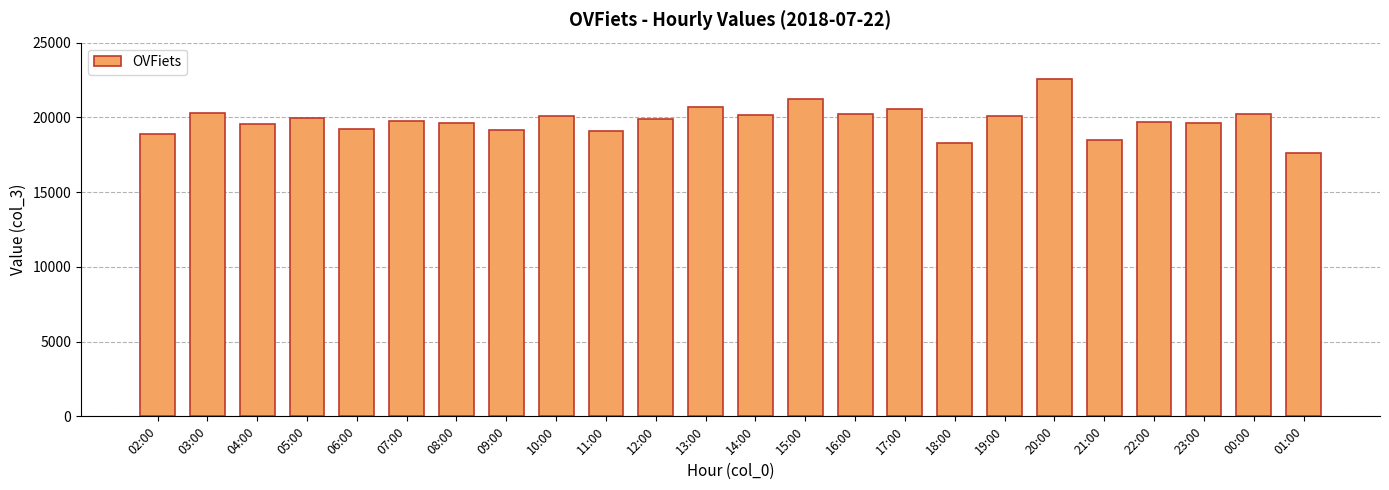

What is the sum of the values at 07:00 and 04:00?

39326